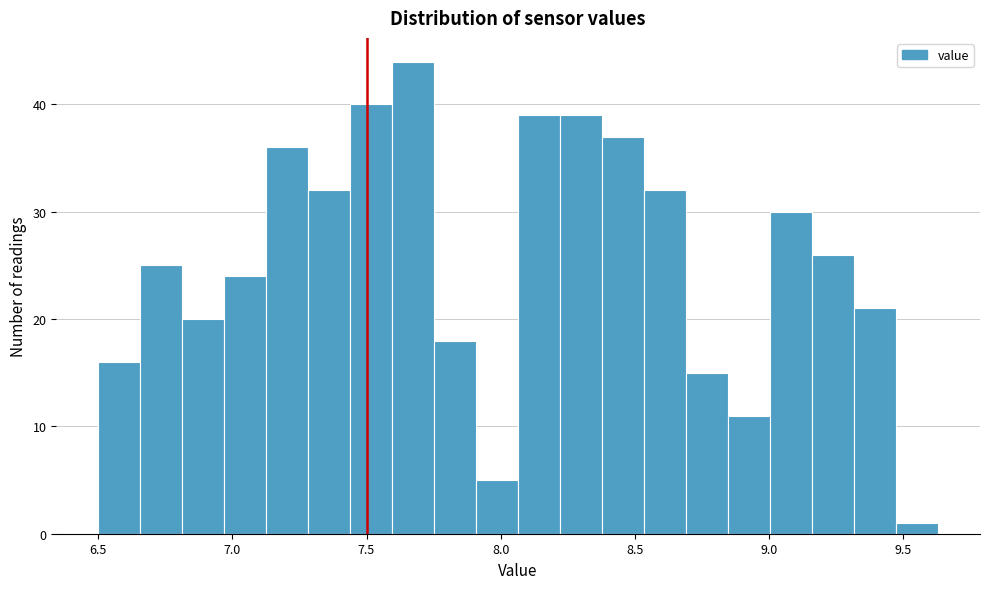

Around what value on the x-axis is the tallest bar? Give the approximate position of its centre, as read against the axis.

7.65